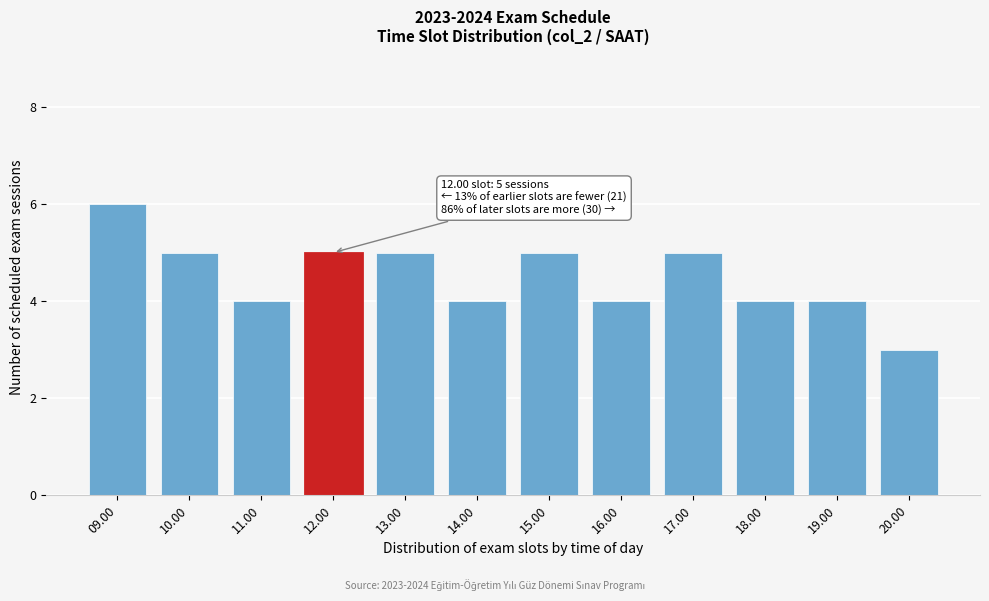

Reading right to left, list all the values displayed in this chart.

3	4	4	5	4	5	4	5	5	4	5	6